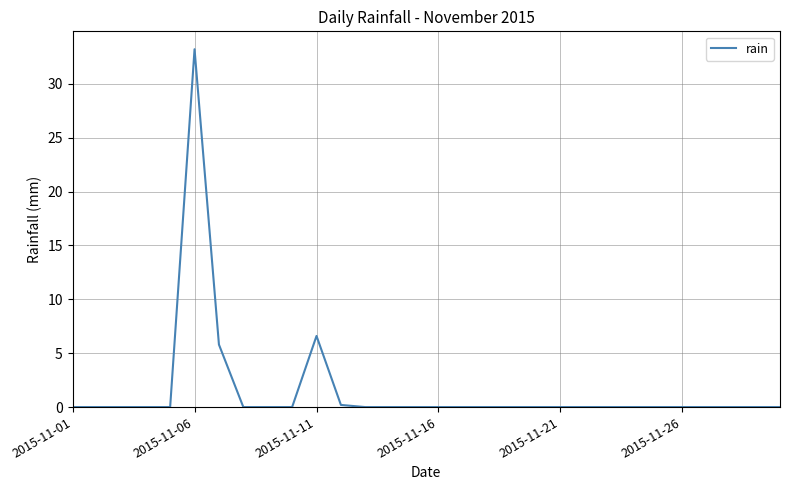

What is the difference between the maximum and minimum values?

33.2